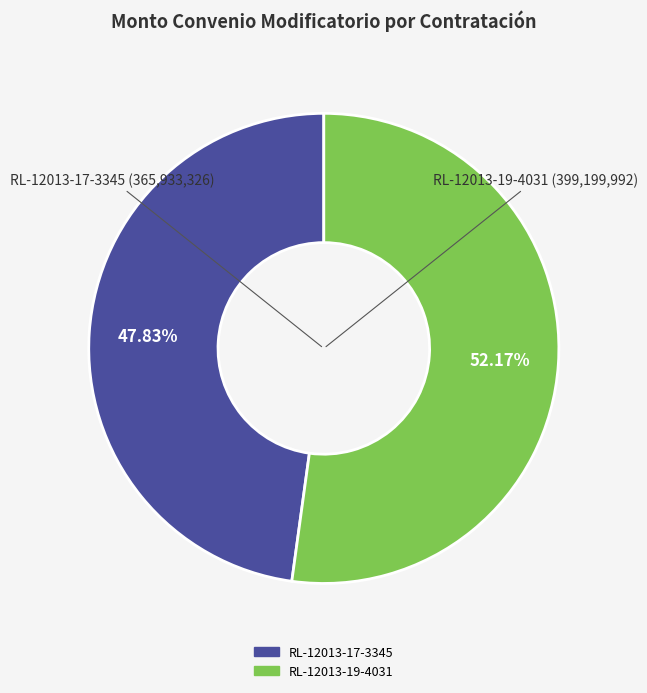

To the nearest percent, what is the average slice percentage?

50%